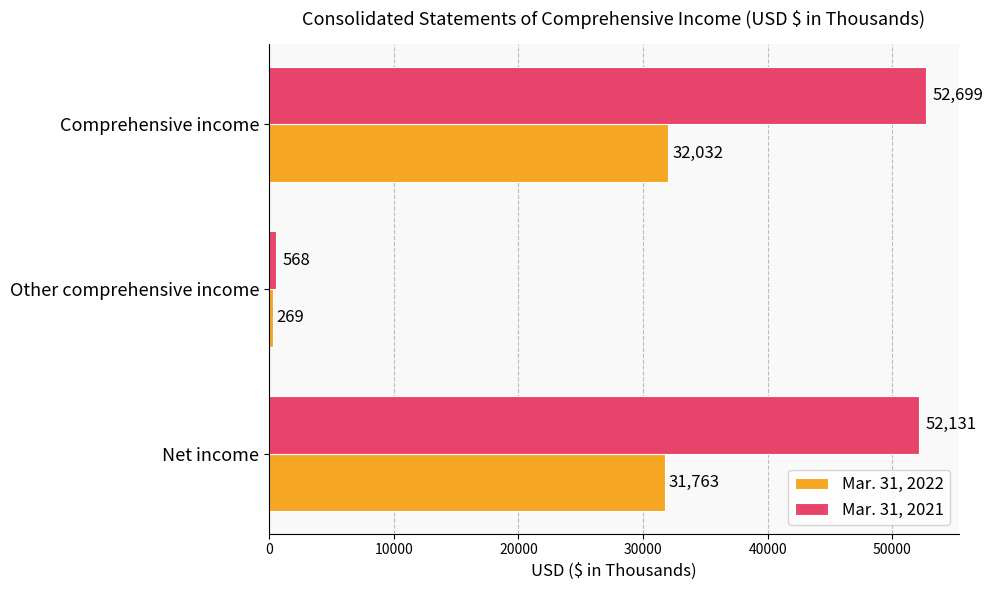

What is the difference between the maximum and minimum values in the Mar. 31, 2021 series?

52131